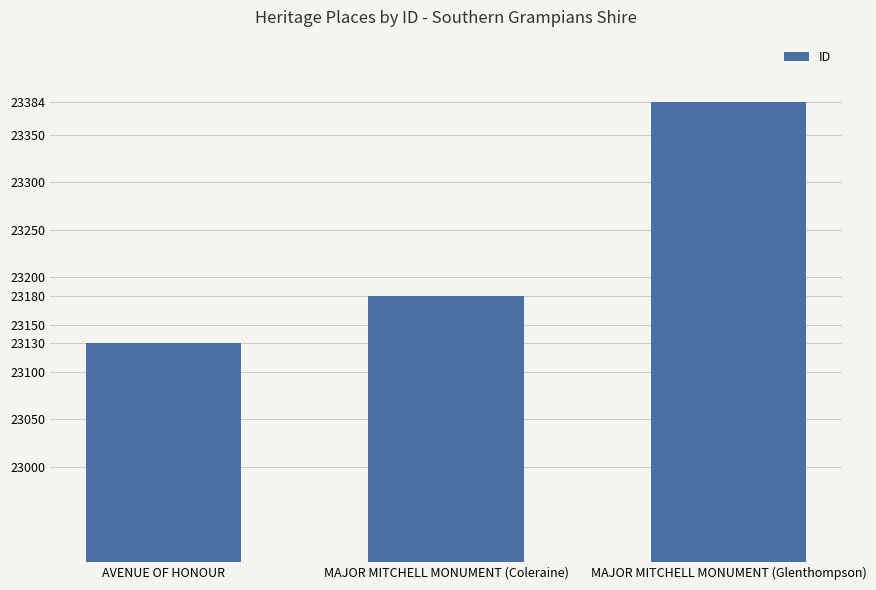

Rank the categories by value from lowest to highest.

AVENUE OF HONOUR, MAJOR MITCHELL MONUMENT (Coleraine), MAJOR MITCHELL MONUMENT (Glenthompson)